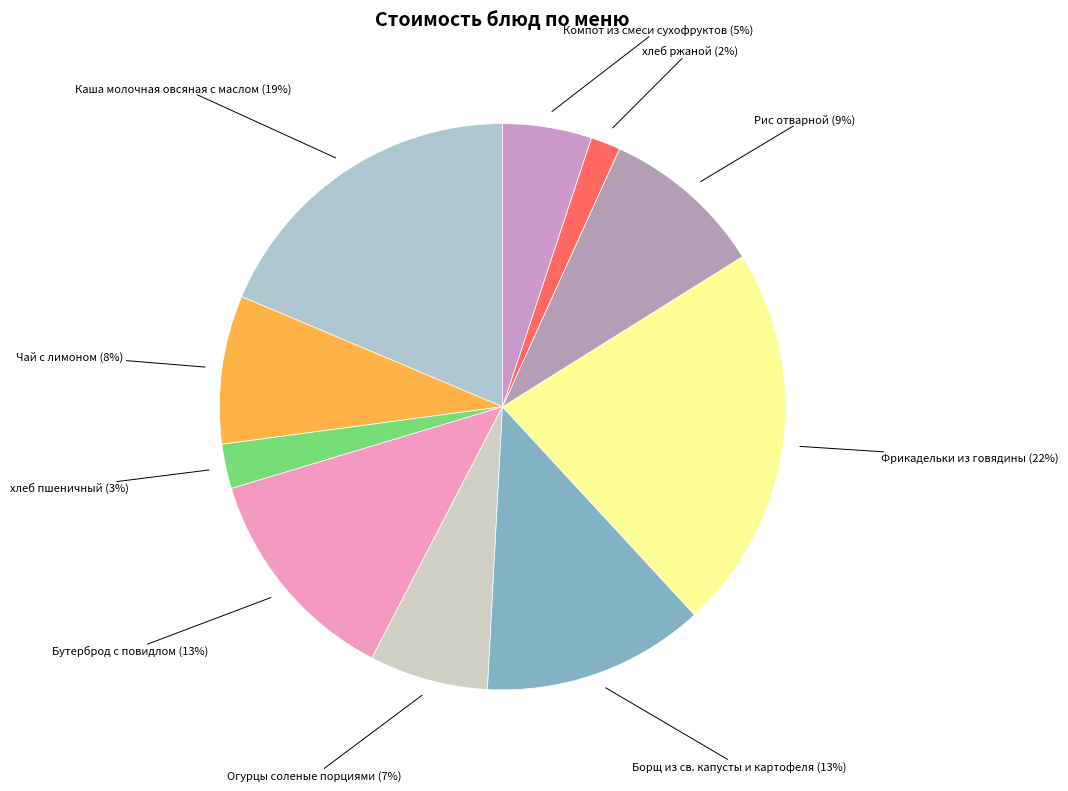

Rank the categories by value from highest to lowest.

Фрикадельки из говядины, Каша молочная овсяная с маслом, Бутерброд с повидлом, Борщ из св. капусты и картофеля, Рис отварной, Чай с лимоном, Огурцы соленые порциями, Компот из смеси сухофруктов, хлеб пшеничный, хлеб ржаной